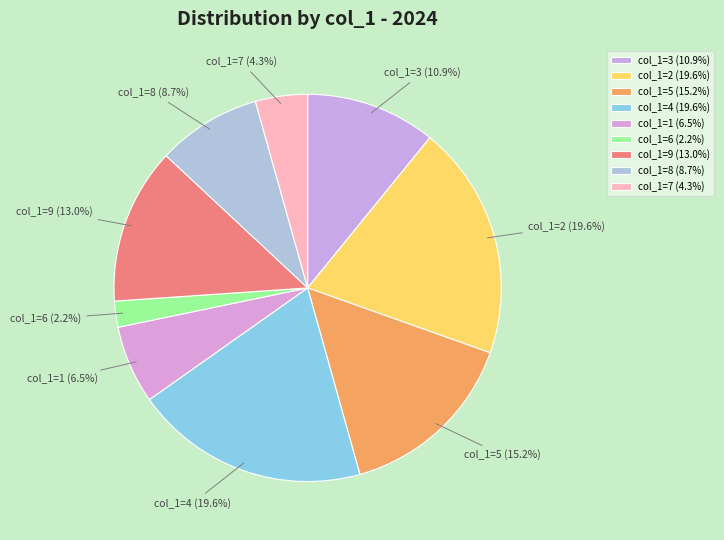

How much of the chart is everything except col_1=8 (8.7%)?

91.3%